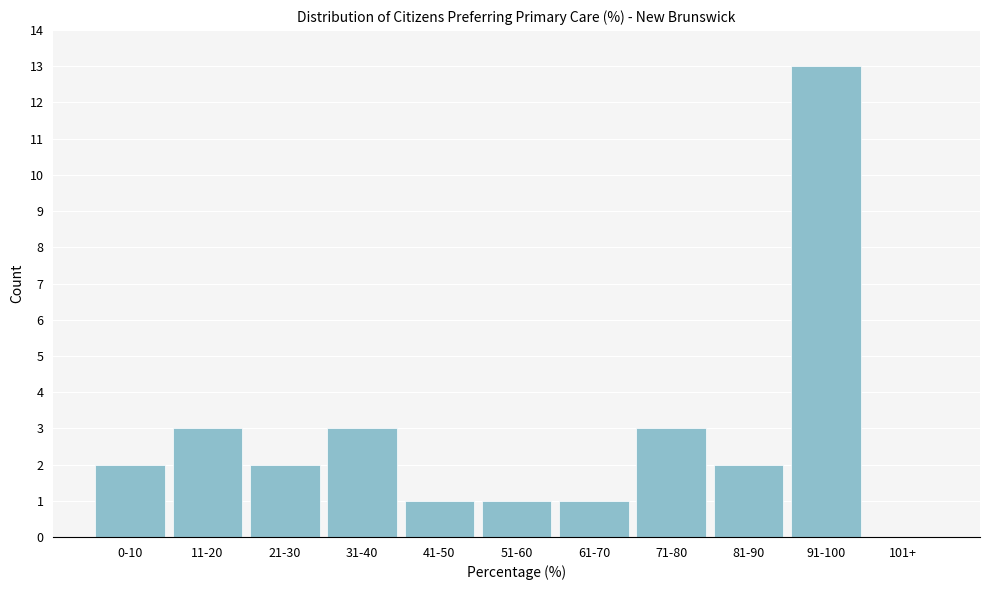

Reading left to right, what are all the values shown in this chart?

0-10=2	11-20=3	21-30=2	31-40=3	41-50=1	51-60=1	61-70=1	71-80=3	81-90=2	91-100=13	101+=0